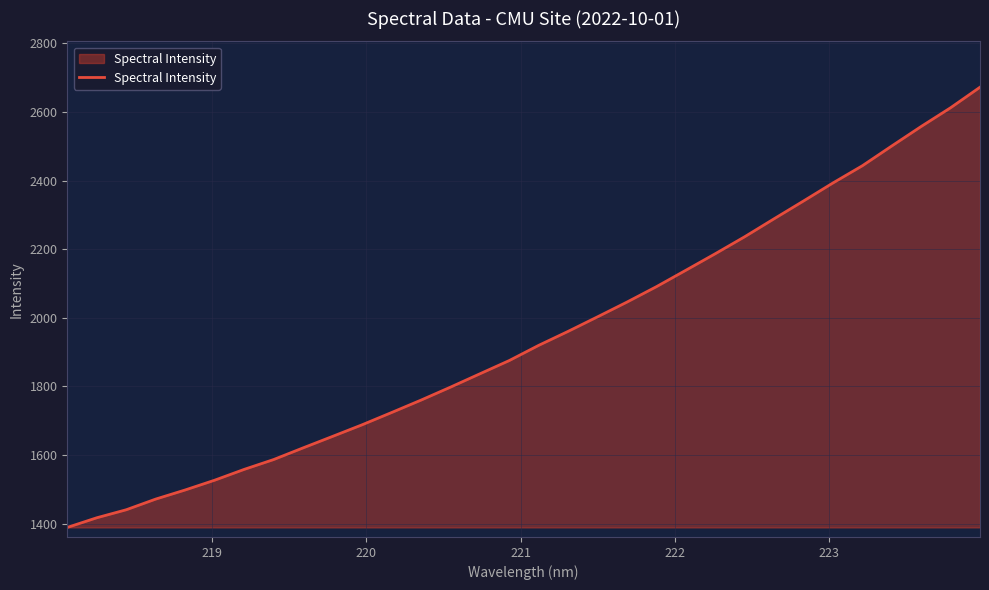

How many distinct data groups are displayed?

1